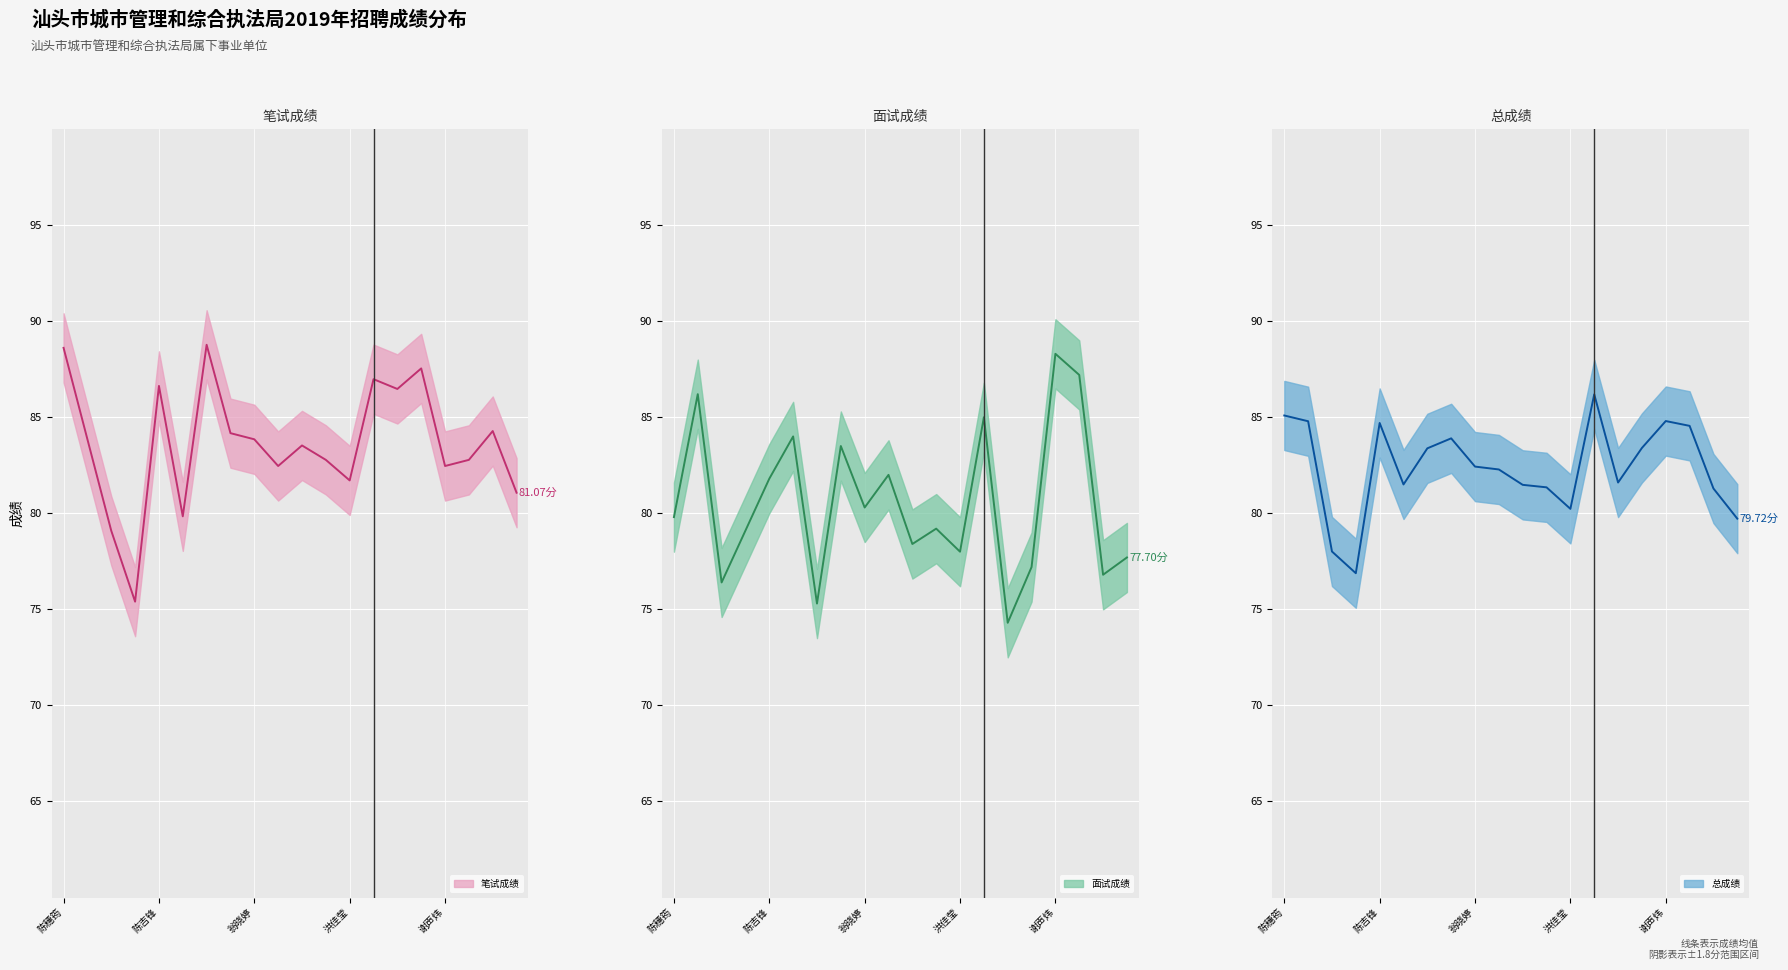

How many times do 笔试成绩 and 总成绩 cross each other?

8